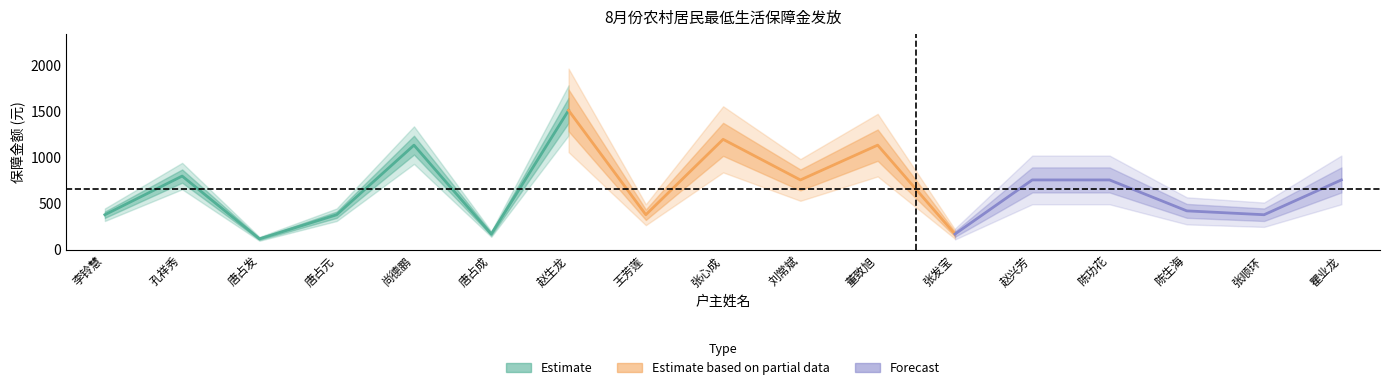

What is the label of the 8th point from the right?

刘常斌